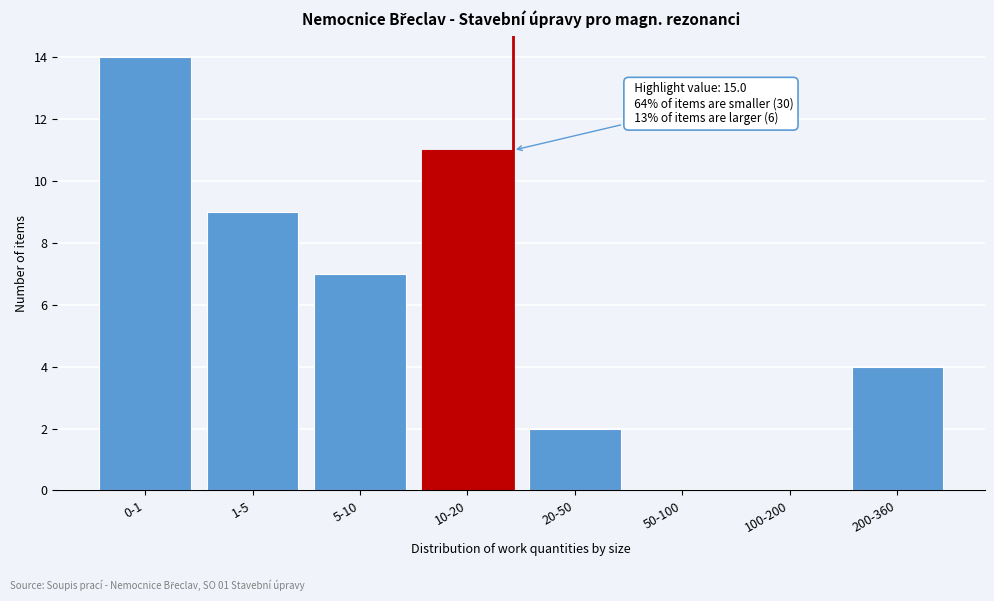

Reading right to left, transcribe all the data shown in this chart.

200-360=4	100-200=0	50-100=0	20-50=2	10-20=11	5-10=7	1-5=9	0-1=14